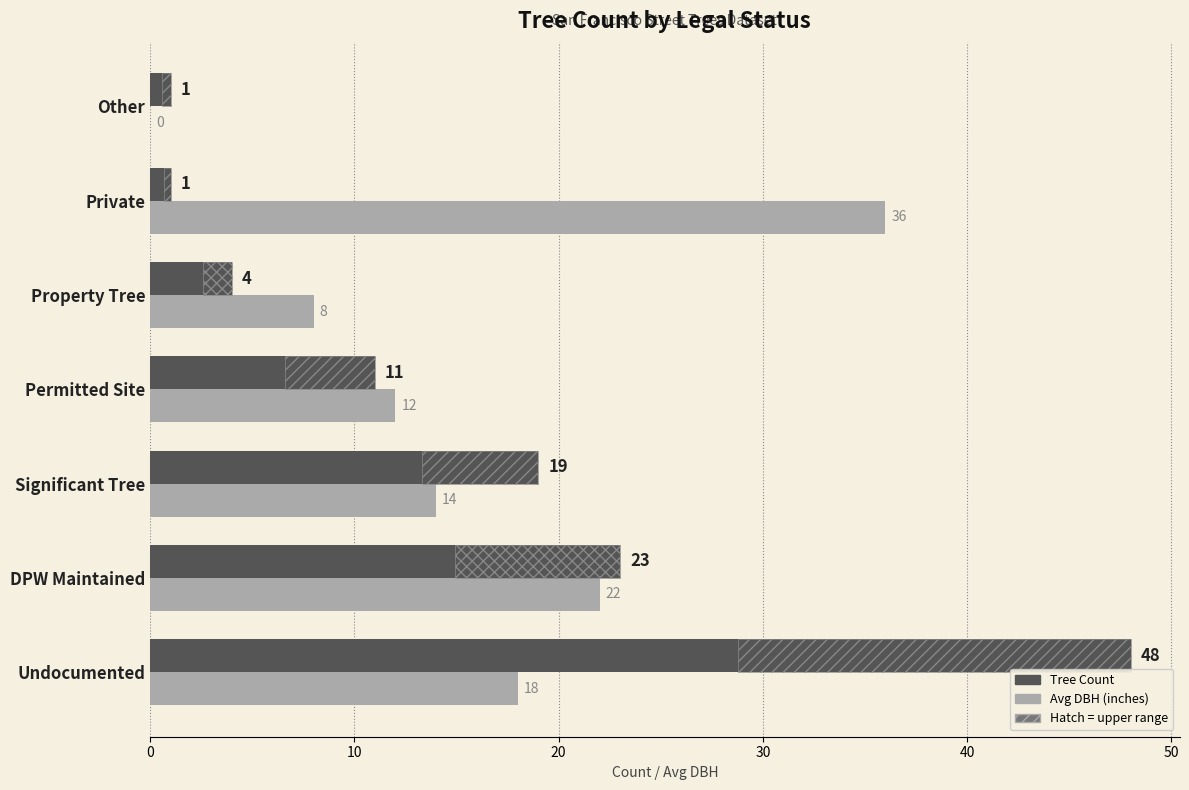

What is the approximate value of Tree Count at Property Tree, to the nearest 5?

5